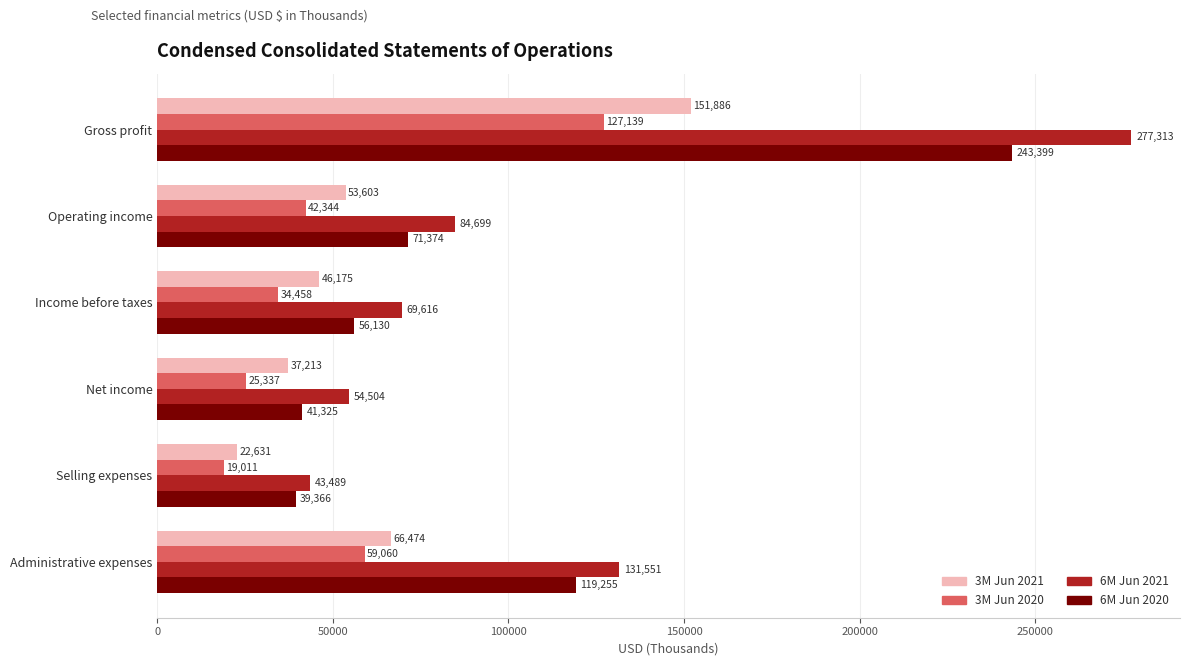

At which label does 3M Jun 2020 reach its minimum?

Selling expenses